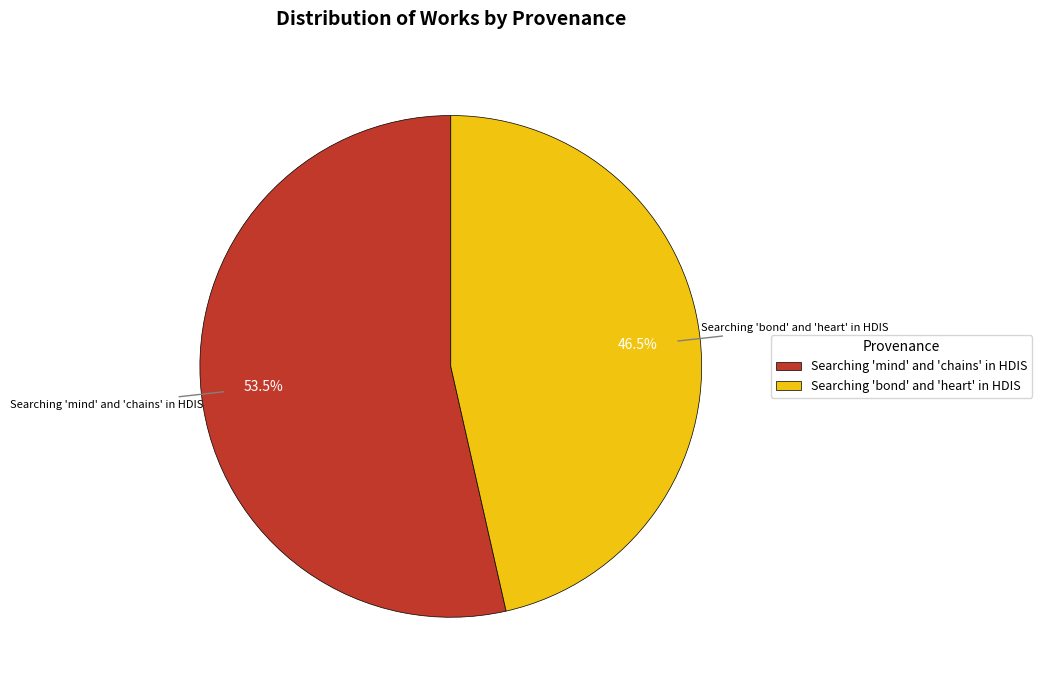

Does Searching 'bond' and 'heart' in HDIS account for over 50% of the chart?

No